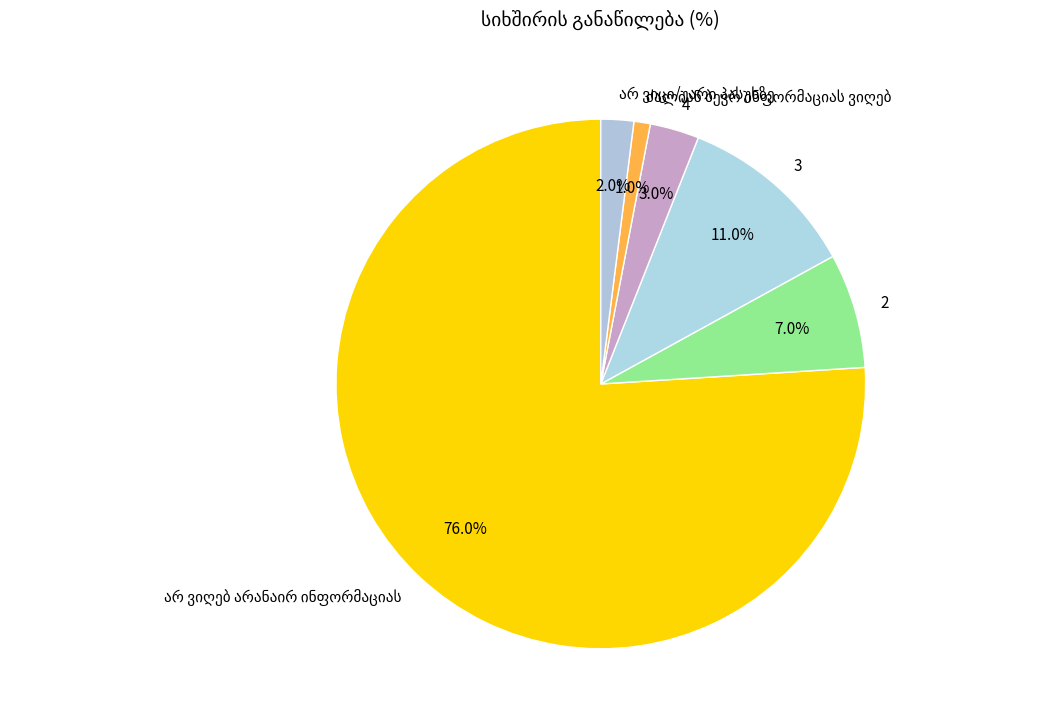

Is it true that 2 is 7% of the pie?

True